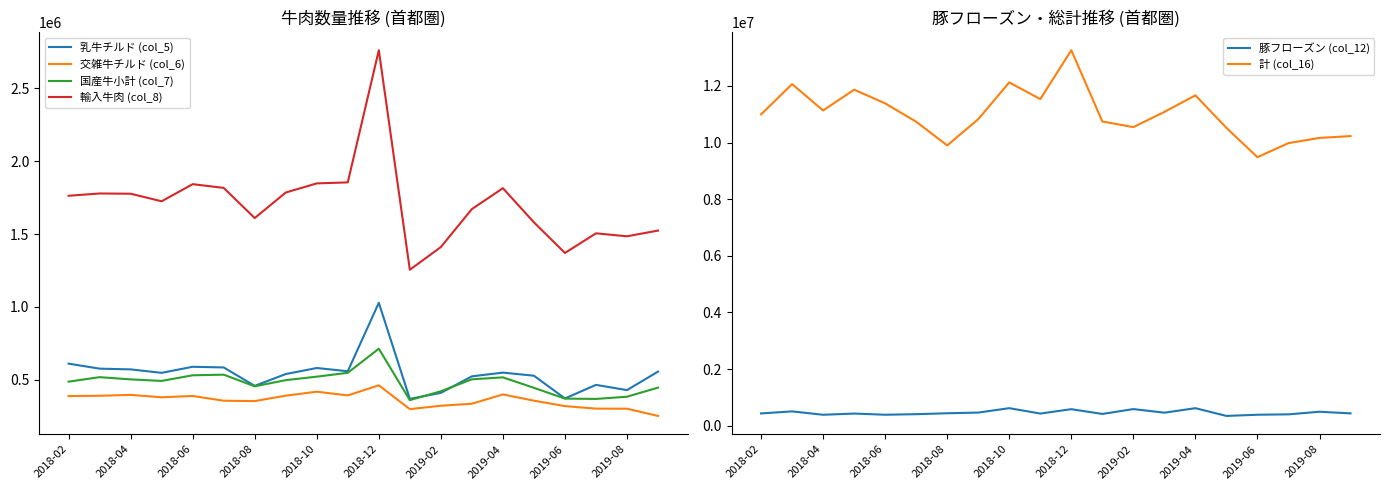

What is the label of the 1st point from the left?

2018-02